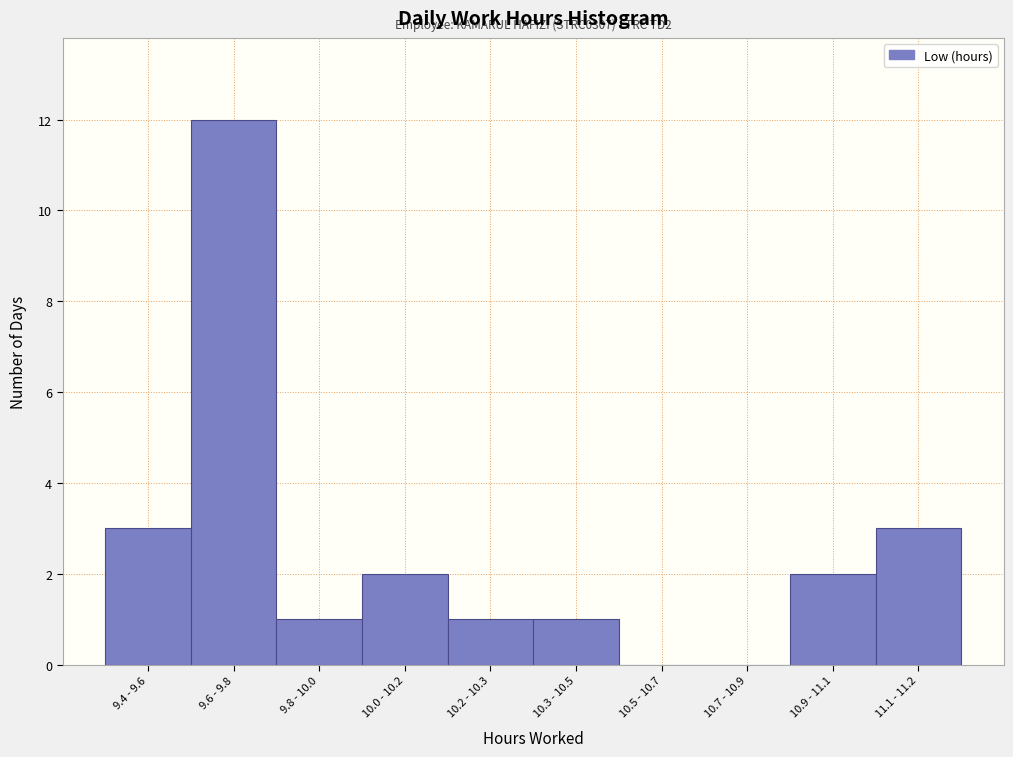

Reading left to right, what are all the values shown in this chart?

9.4 - 9.6=3	9.6 - 9.8=12	9.8 - 10.0=1	10.0 - 10.2=2	10.2 - 10.3=1	10.3 - 10.5=1	10.5 - 10.7=0	10.7 - 10.9=0	10.9 - 11.1=2	11.1 - 11.2=3